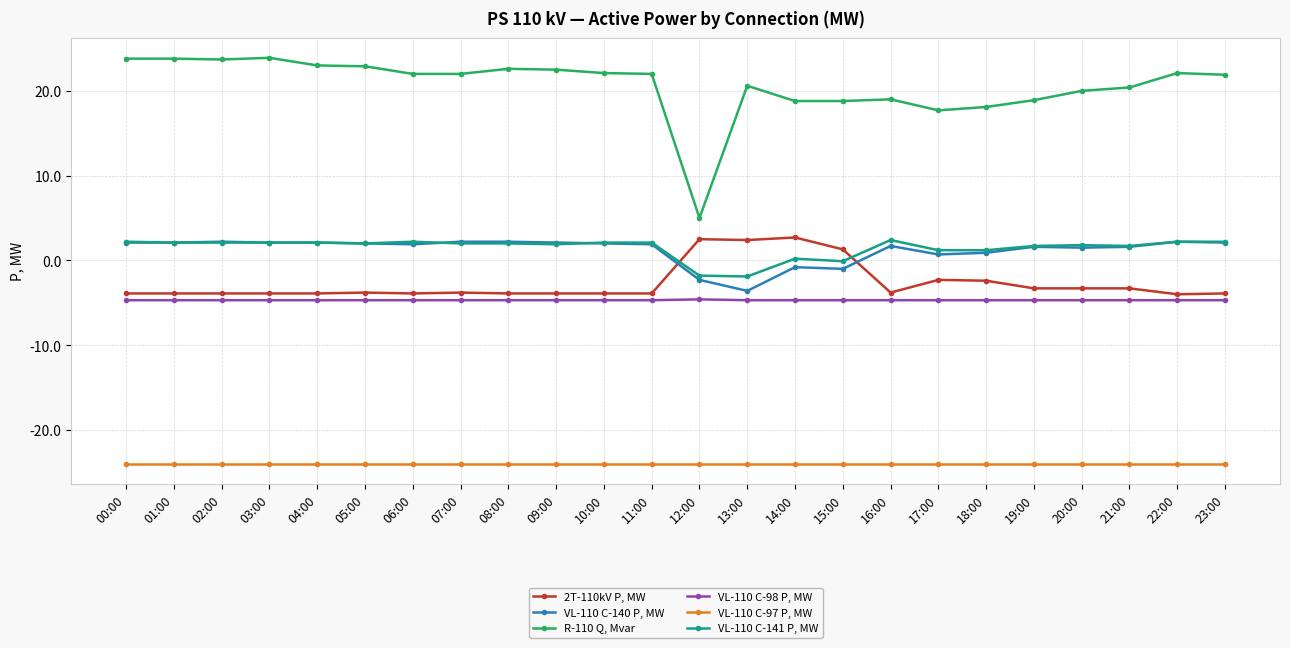

True or false: R-110 Q, Mvar and VL-110 C-98 P, MW intersect in this chart.

False